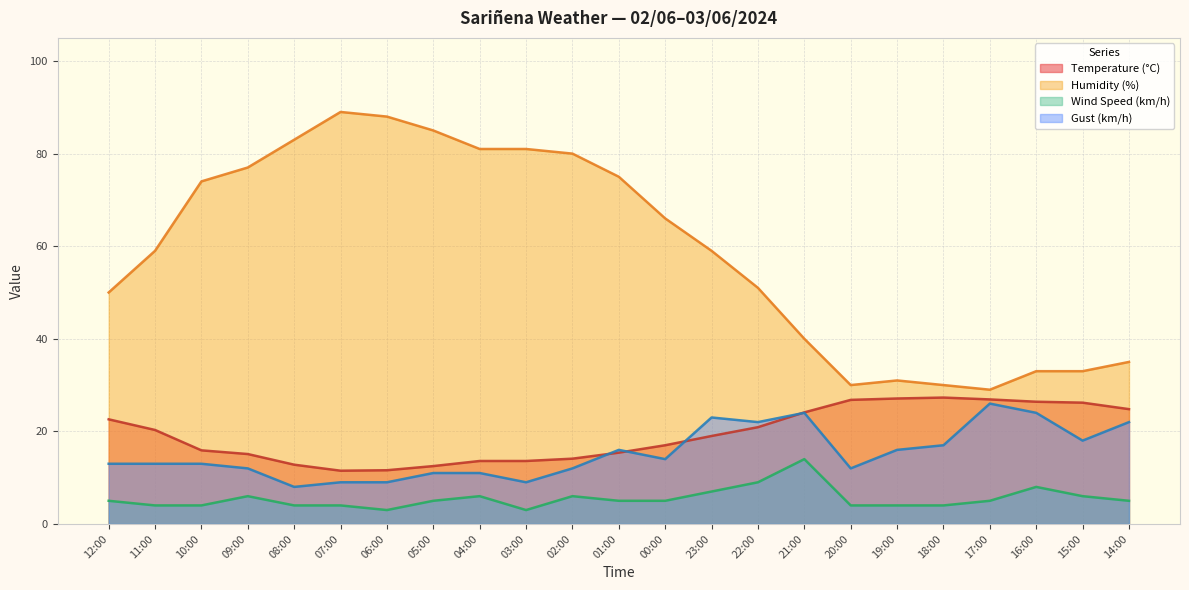

How many lines are shown in the chart?

4